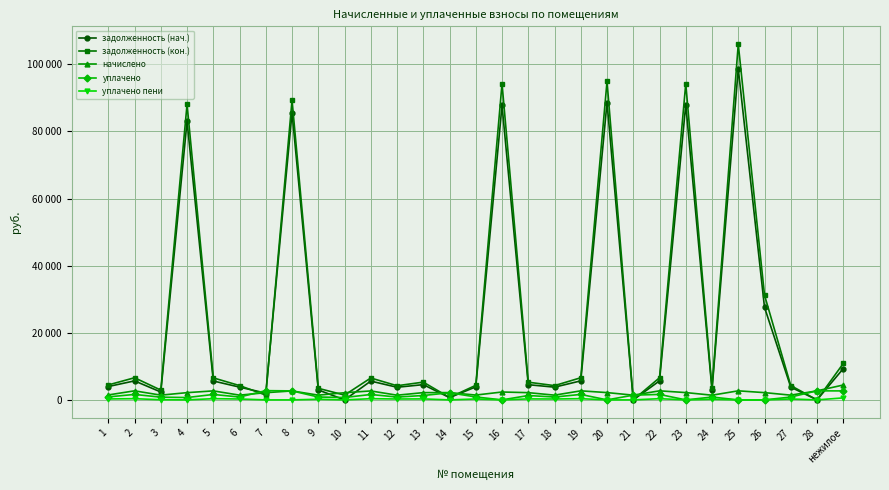

The value of уплачено пени at 3 is 39.9. True or false?

True